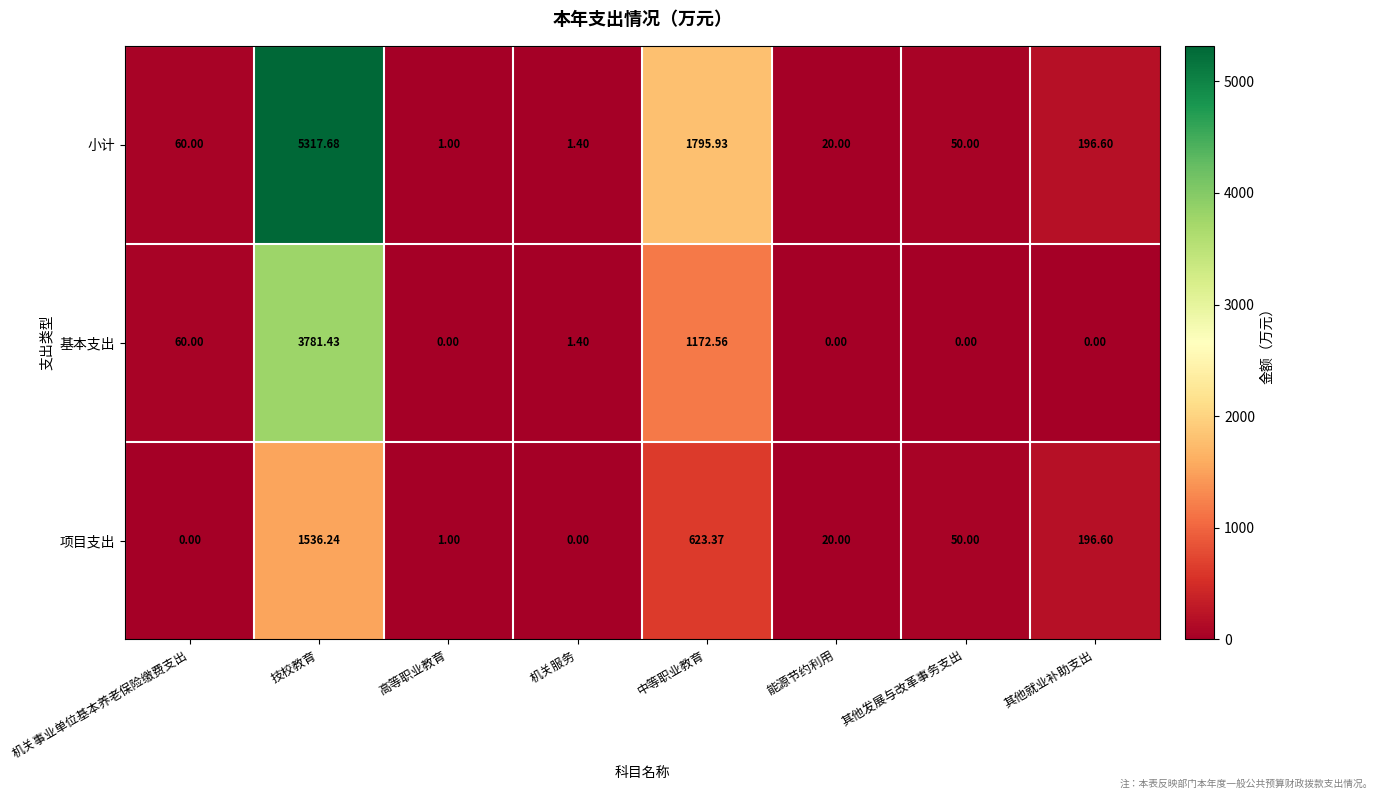

At which label does 小计 reach its minimum?

高等职业教育